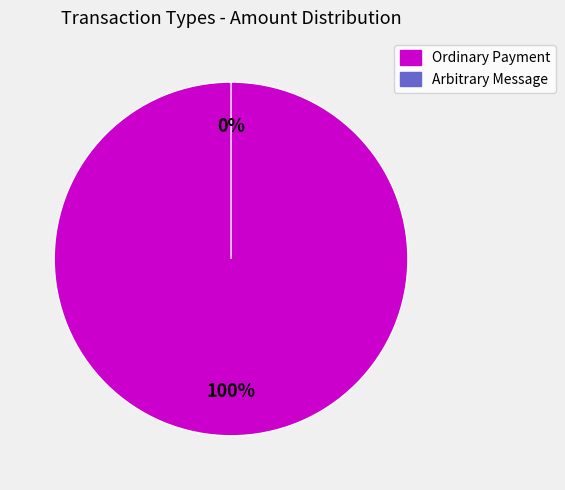

Is it true that Ordinary Payment is 100% of the pie?

True